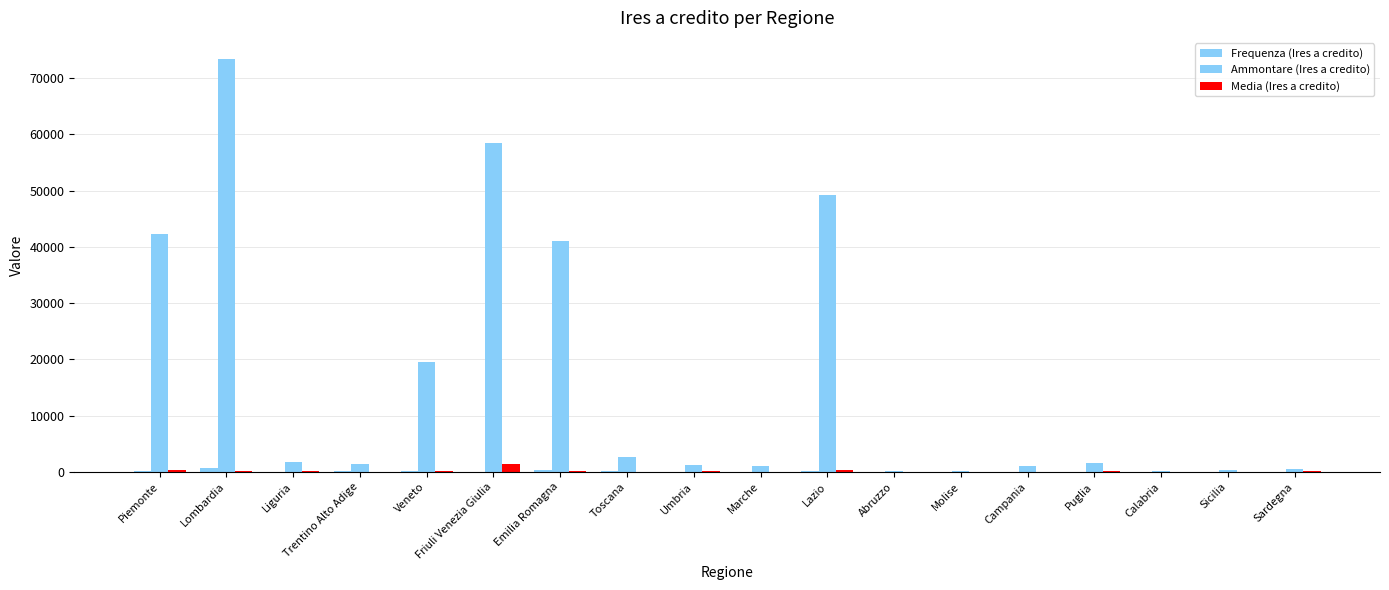

How many series are shown in this chart?

3